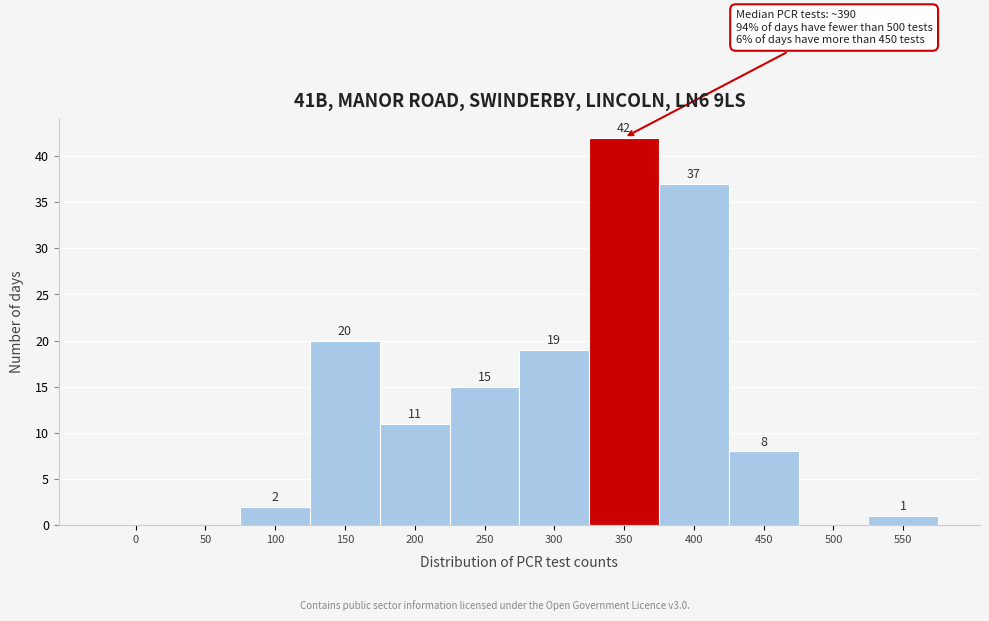

Reading left to right, what are all the values shown in this chart?

0=0	50=0	100=2	150=20	200=11	250=15	300=19	350=42	400=37	450=8	500=0	550=1